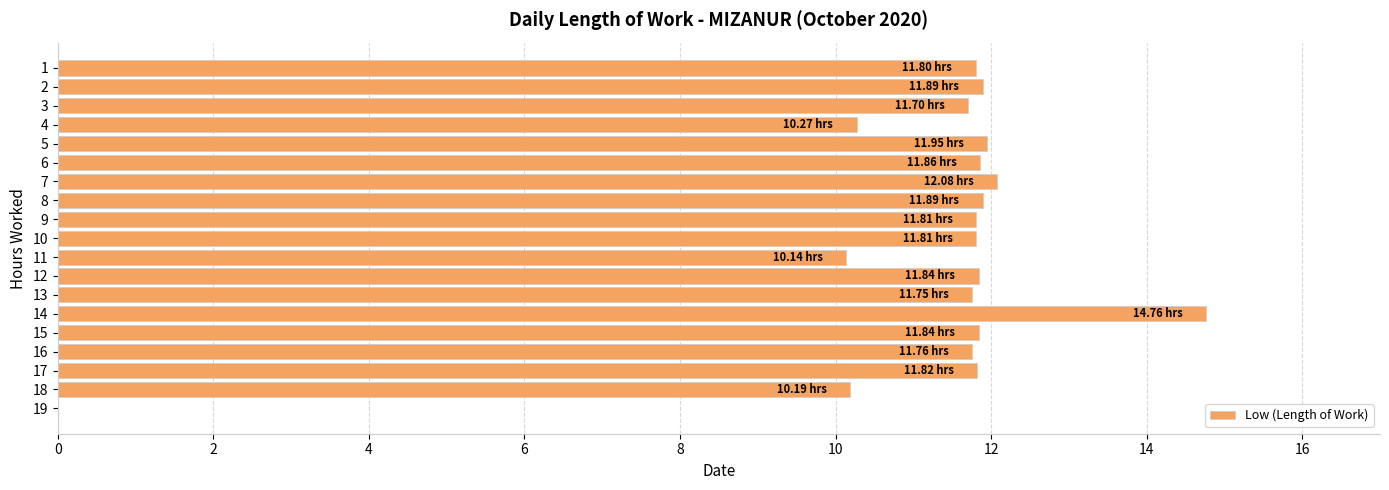

What is the ratio of the value at 1 to the value at 3?

1.0